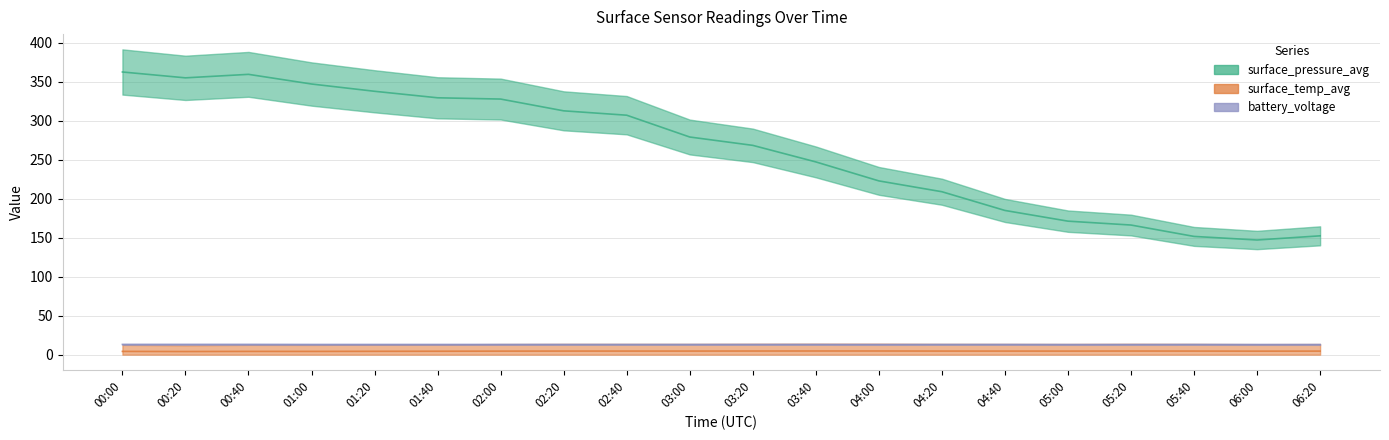

What are all the series names shown in the legend?

surface_pressure_avg, surface_temp_avg, battery_voltage